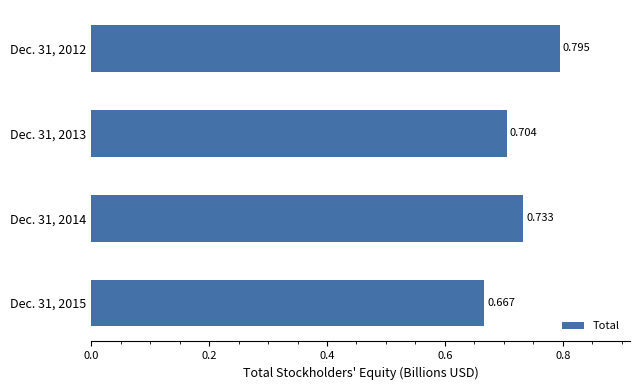

What is the difference between the maximum and minimum values?

0.1